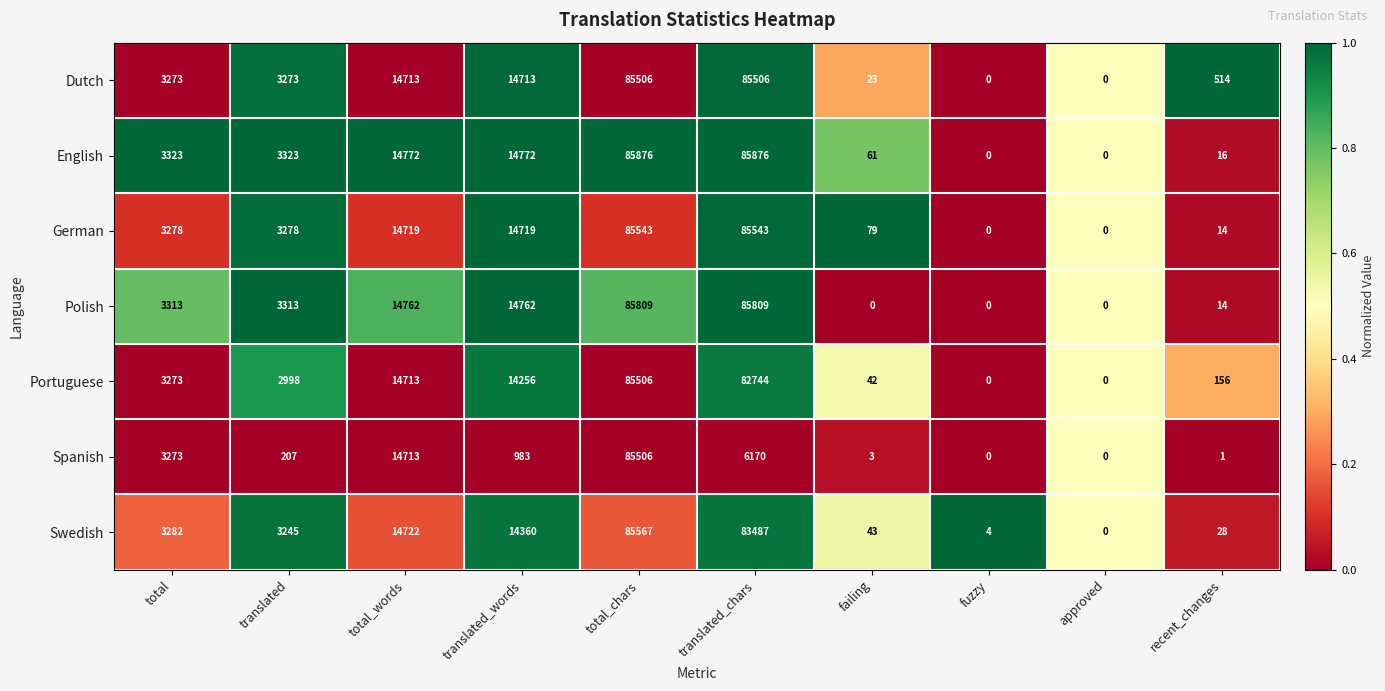

True or false: Polish has a value of 52568 at failing.

False